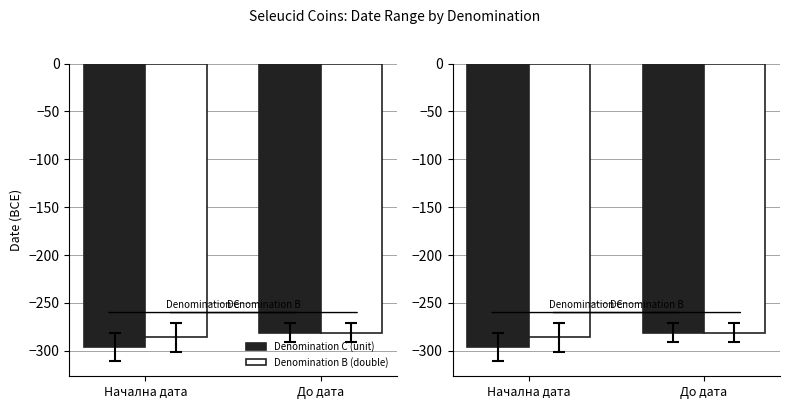

Is the value of Denomination B (double) at Начална дата greater than the value of Denomination C (unit) at До дата?

No